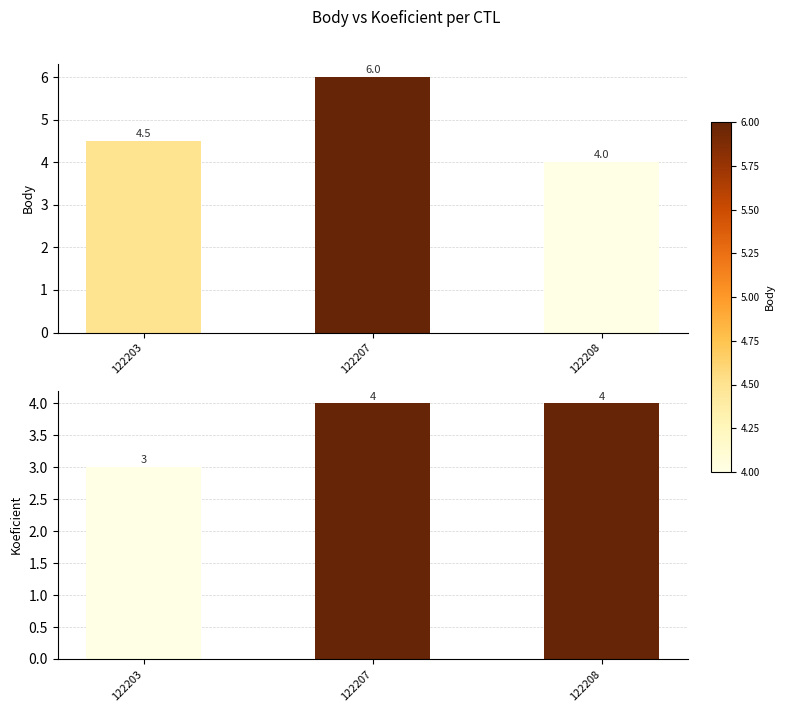

Rank the series at 122208 from lowest to highest value.

Body, Koeficient